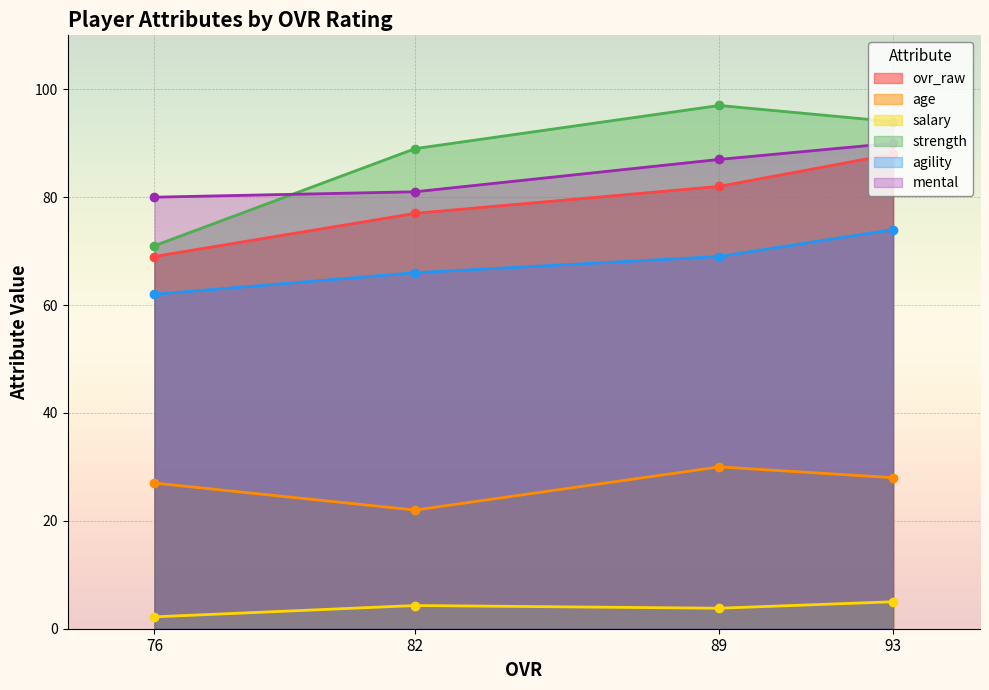

At which label does strength reach its peak?

89